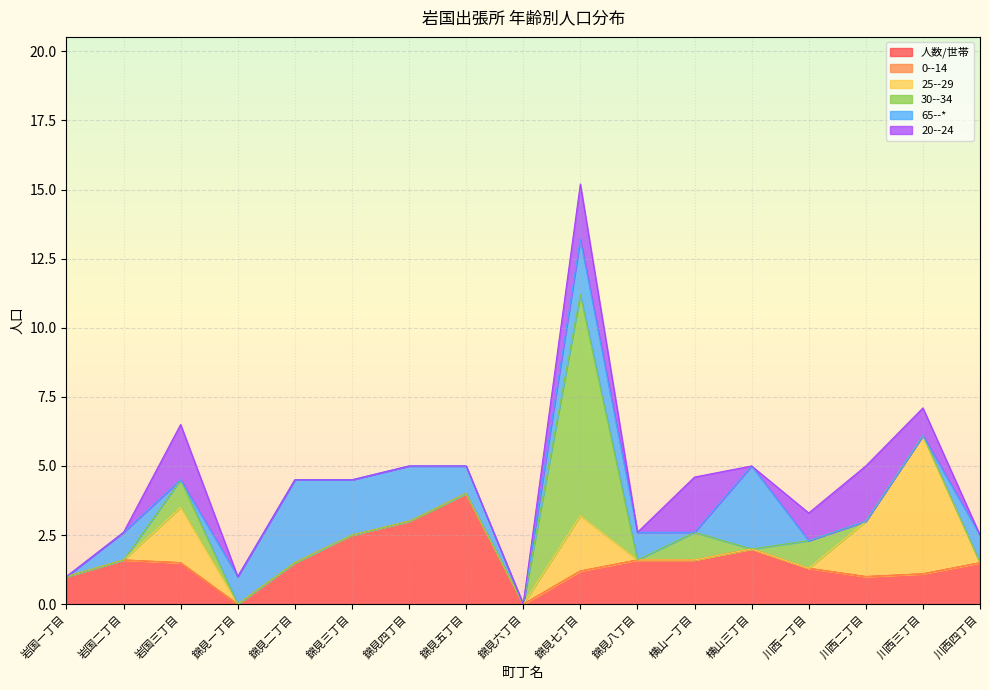

In 30--34, how many points are lower than both neighbors (excluding endpoints)?

2